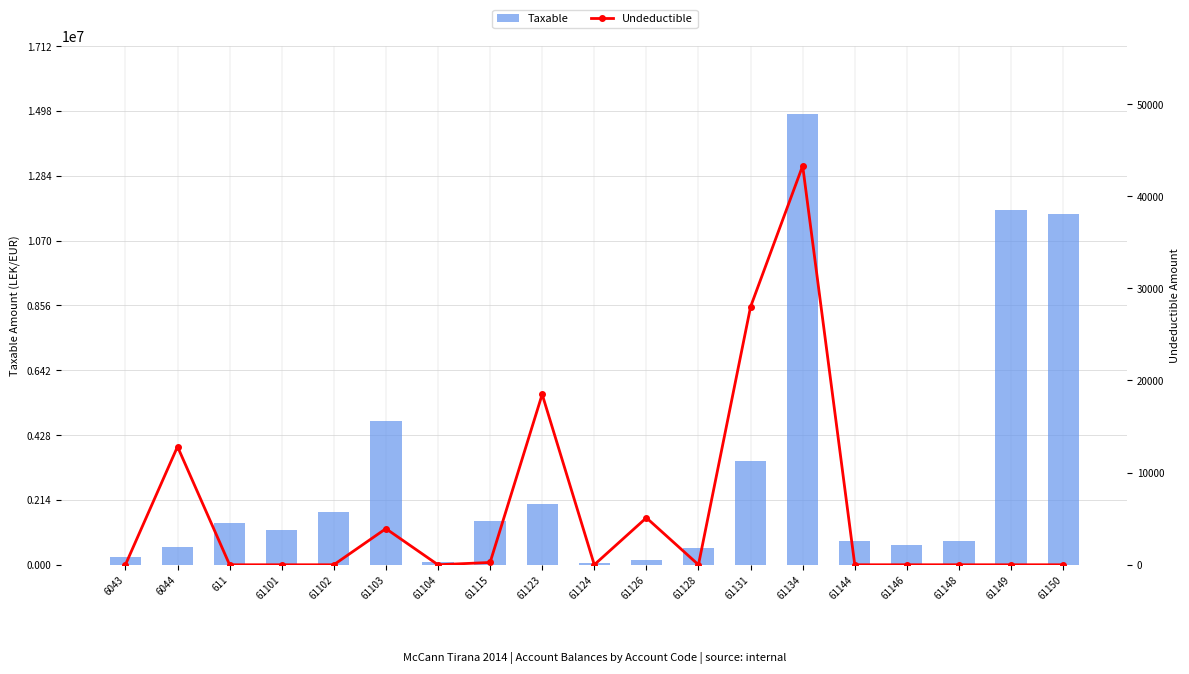

The value of Taxable at 61123 is 1991862.2. True or false?

True